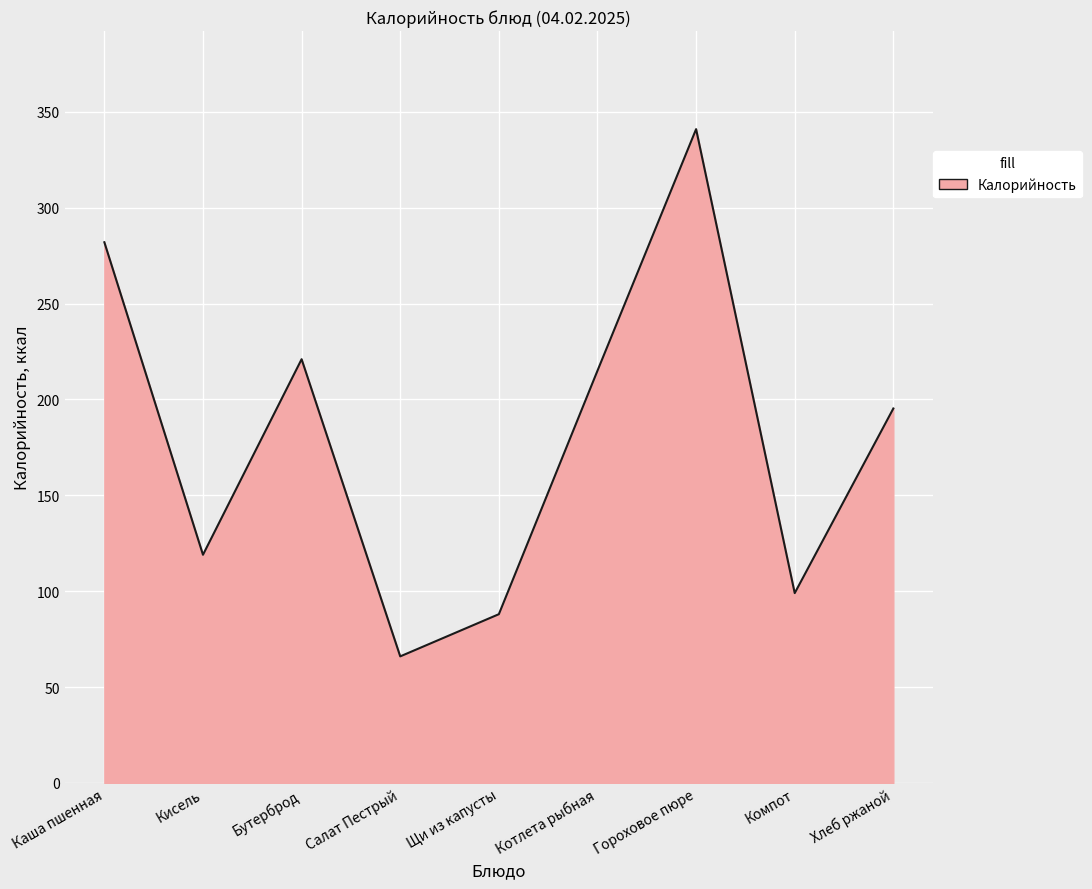

Where is the first local minimum?

Кисель